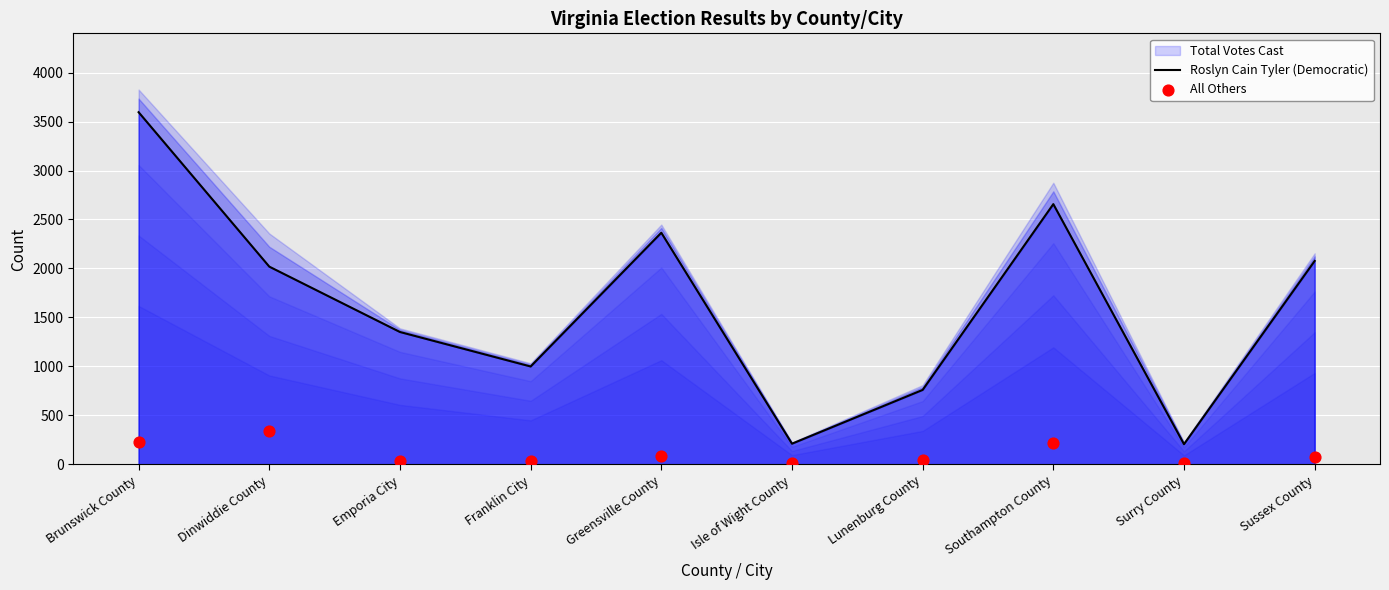

At how many categories does at least one series exceed 2364?

3